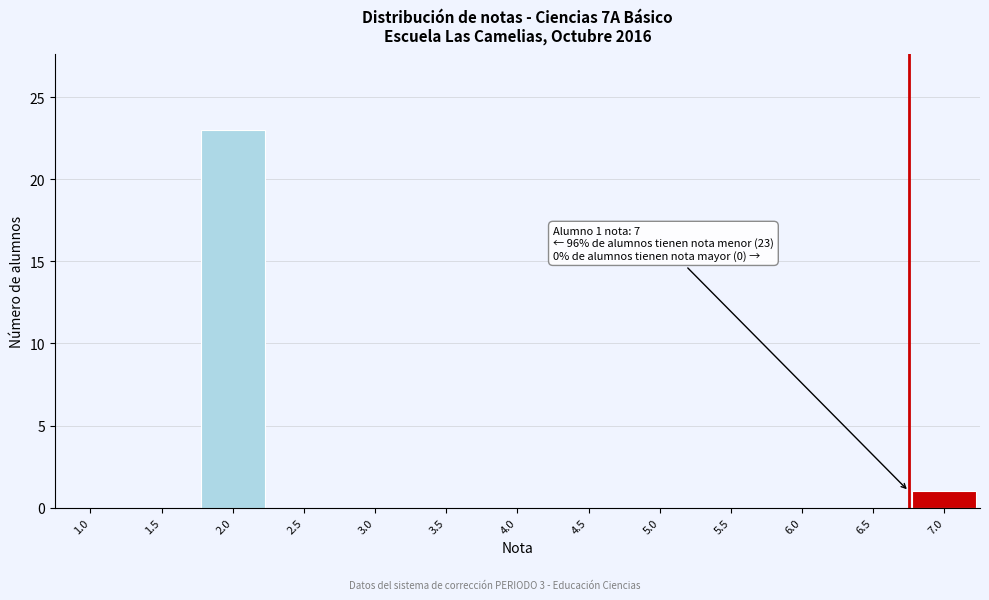

Reading right to left, what are all the values shown in this chart?

7.0=1	6.5=0	6.0=0	5.5=0	5.0=0	4.5=0	4.0=0	3.5=0	3.0=0	2.5=0	2.0=23	1.5=0	1.0=0